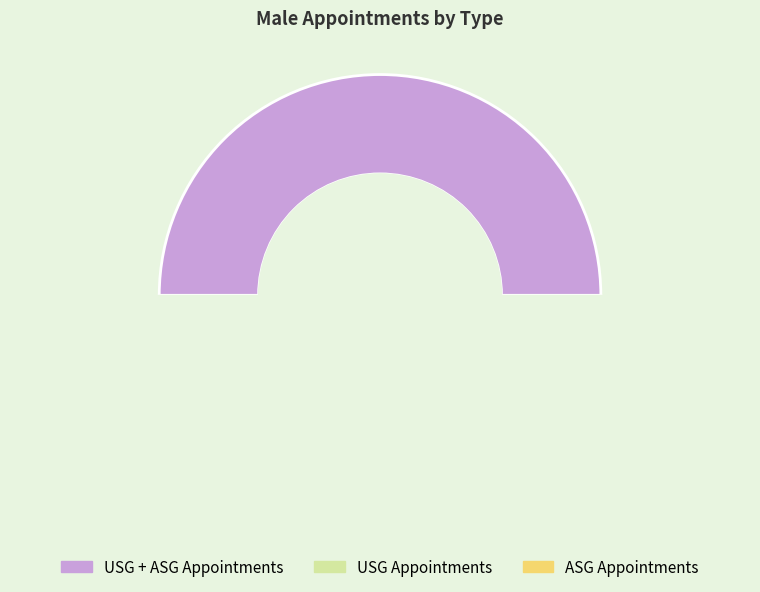

What is the change in value from USG + ASG Appointments to ASG Appointments?

-23